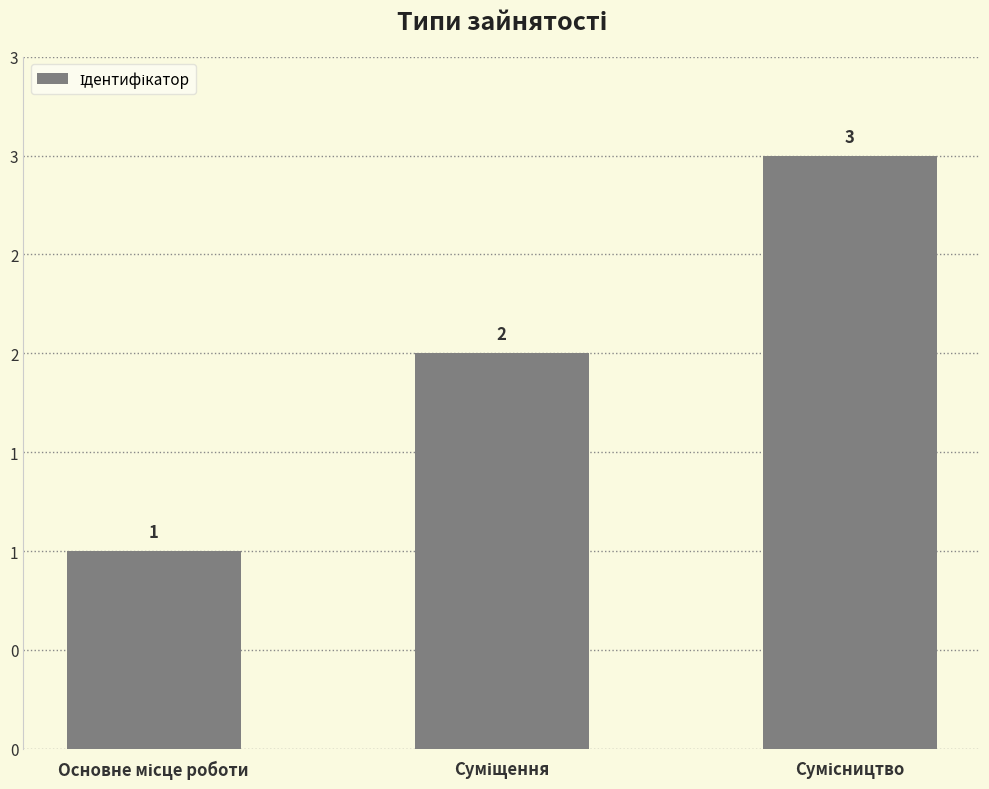

Are the bars grouped side by side (vs. stacked)?

No